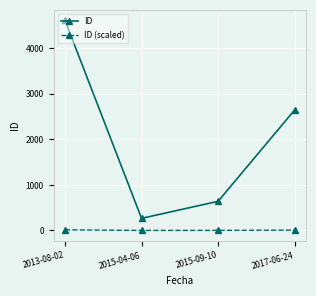

In ID, how many points are lower than both neighbors (excluding endpoints)?

1